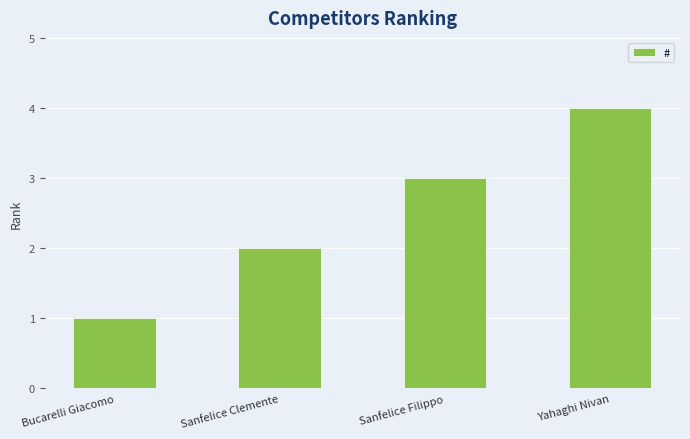

What is the change in value from Bucarelli Giacomo to Sanfelice Clemente?

+1